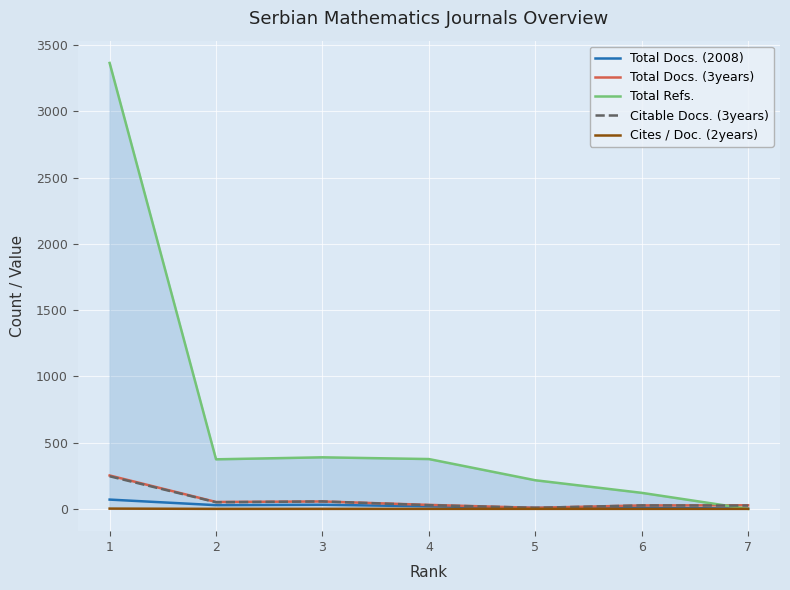

The value of Total Refs. at 2 is 374. True or false?

True